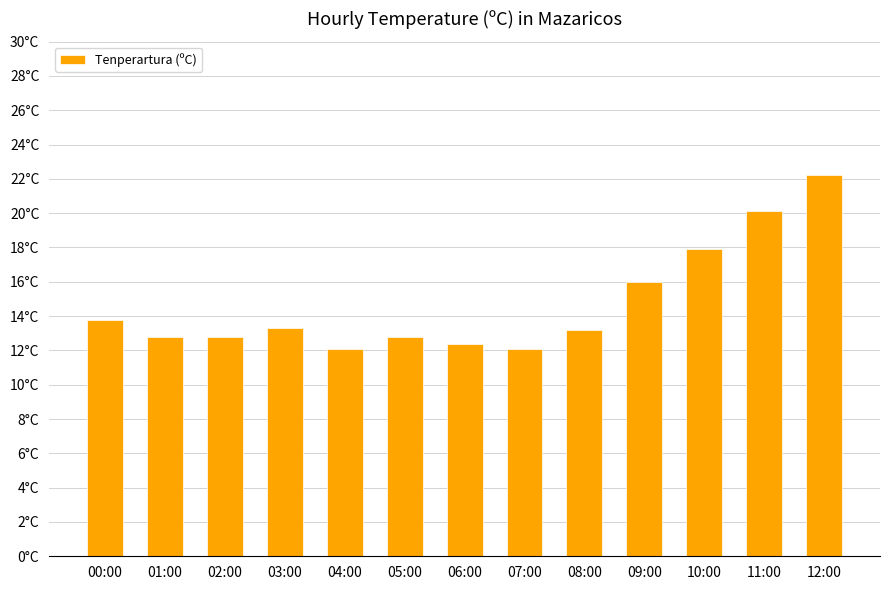

Where does the data first go above 13?

00:00